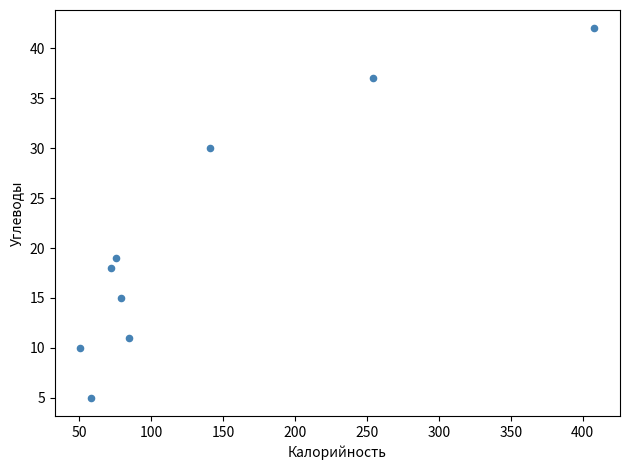

What is the range of X values (max minus min)?

357